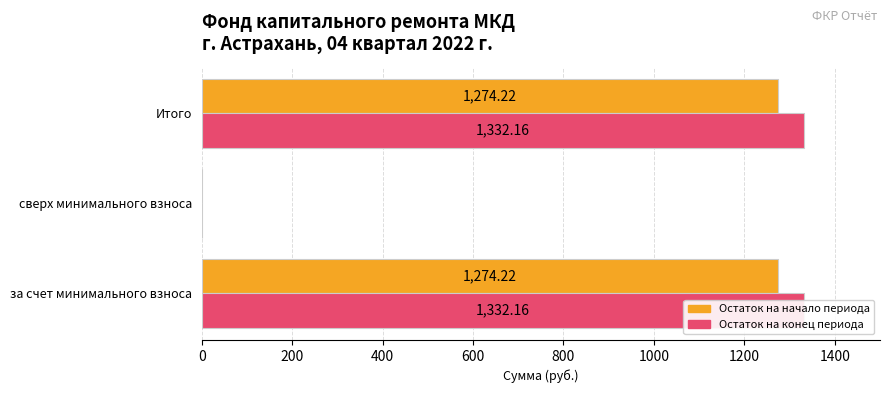

Rank the series by their maximum value, from lowest to highest.

Остаток на начало, Остаток на конец